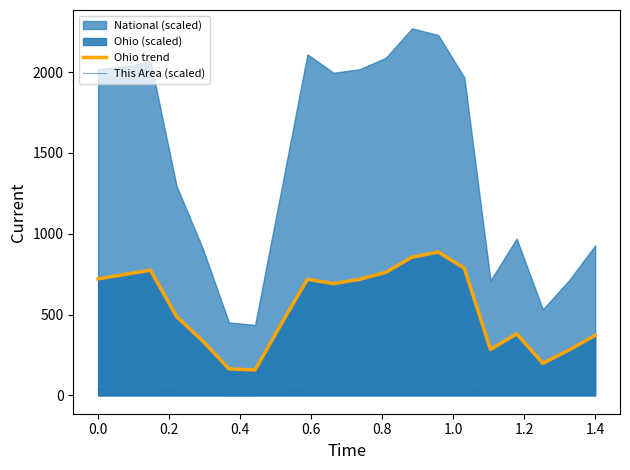

True or false: This Area (scaled) and Ohio trend intersect in this chart.

False